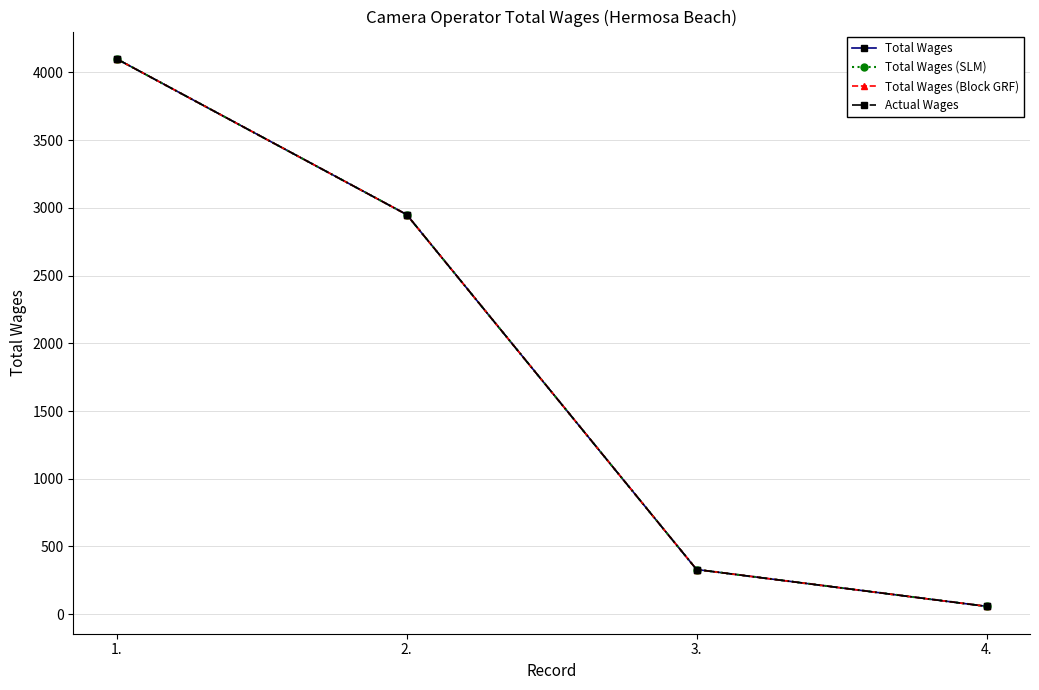

Is this an area chart (filled region under the line)?

No